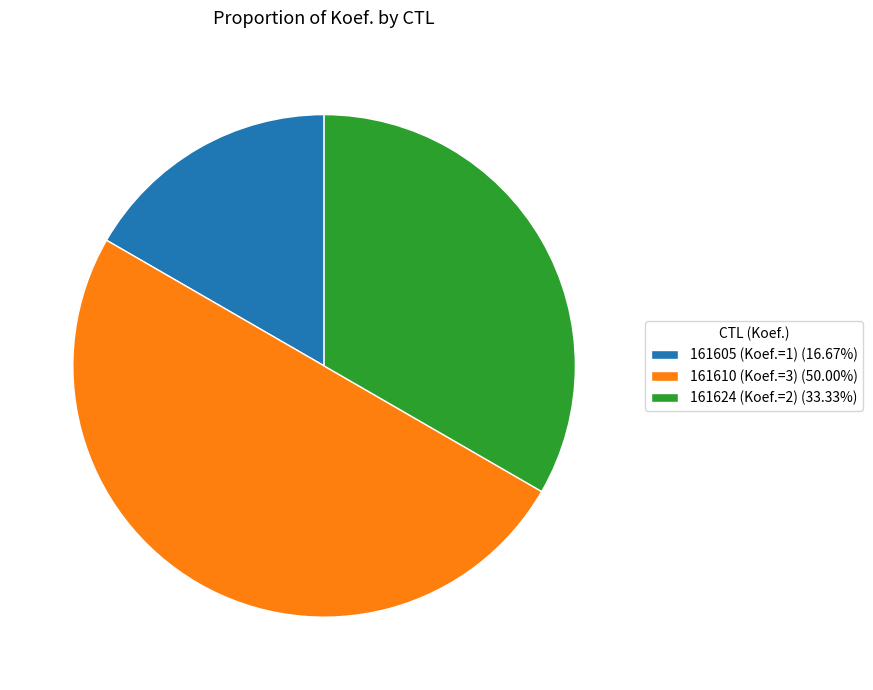

Does 161624 (Koef.=2) (33.33%) account for over 50% of the chart?

No